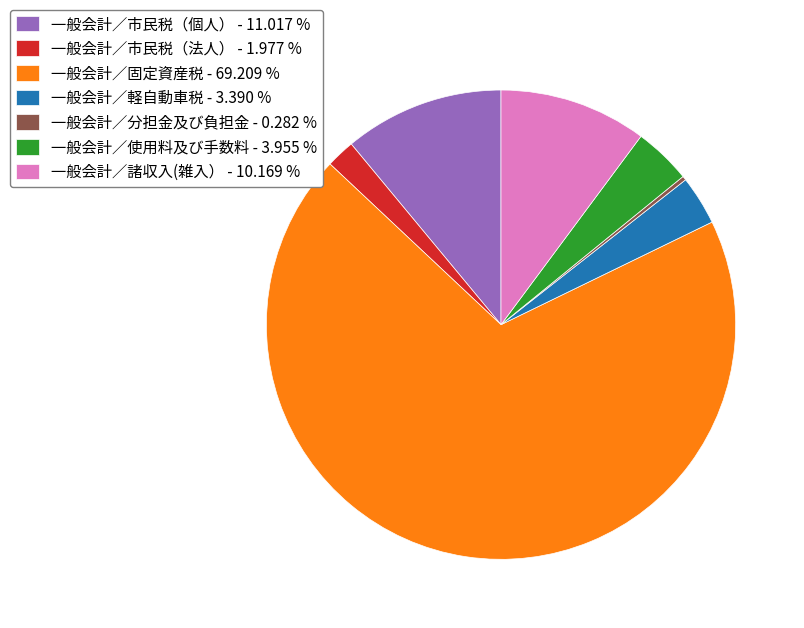

Which has a higher value, 一般会計／市民税（法人） - 1.977 % or 一般会計／使用料及び手数料 - 3.955 %?

一般会計／使用料及び手数料 - 3.955 %